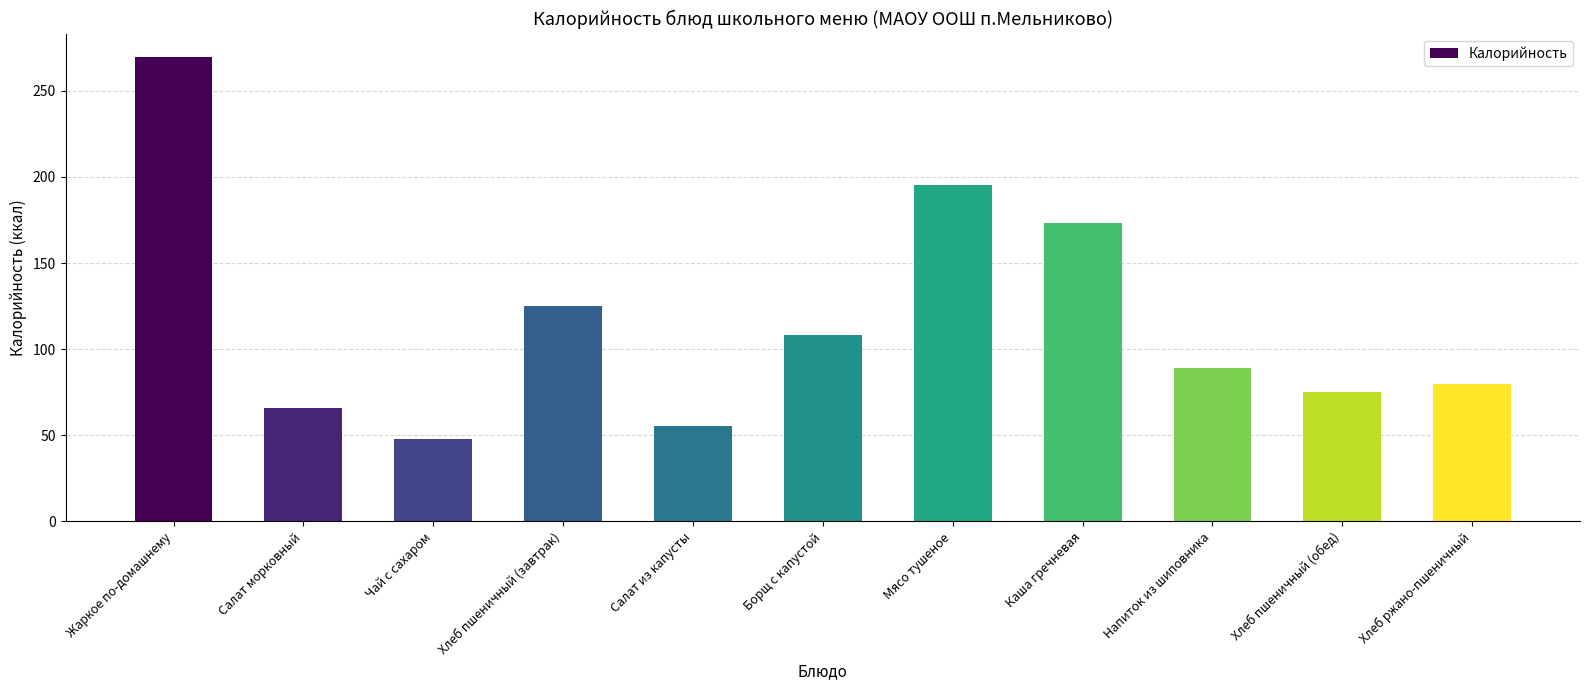

At which label is the value closest to 158?

Каша гречневая